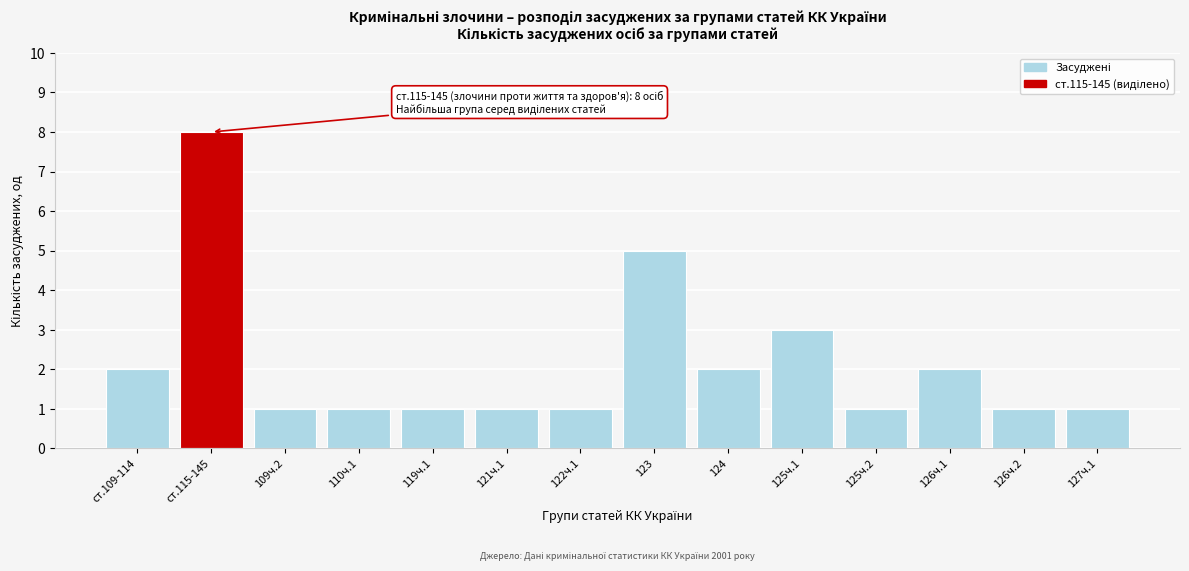

Reading left to right, extract all data points from this chart.

2	8	1	1	1	1	1	5	2	3	1	2	1	1